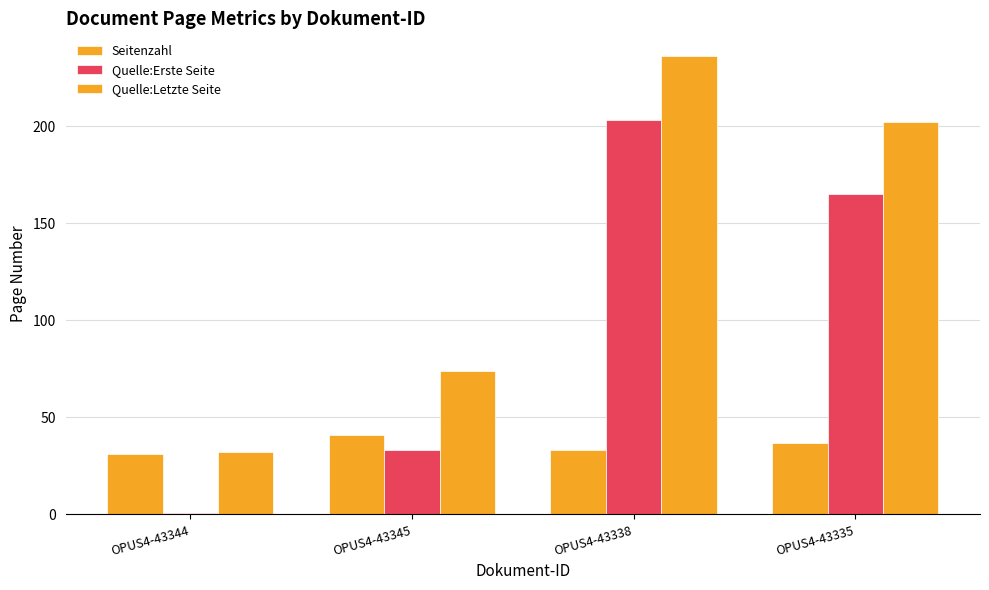

Count the number of data series in this chart.

3